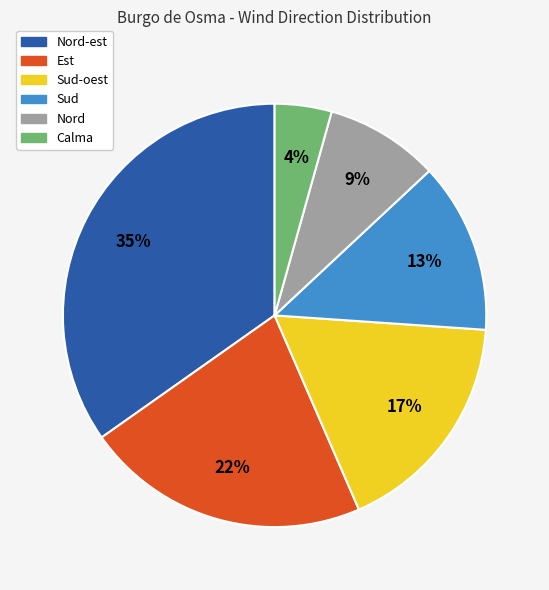

To the nearest percent, what percentage of the pie is Est?

22%